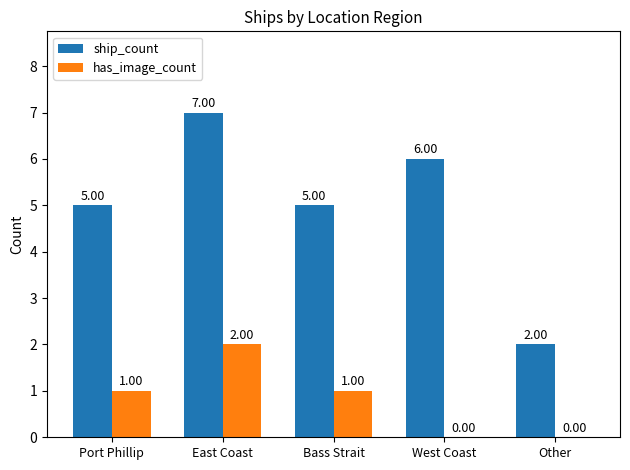

At which category is the sum across all series the highest?

East Coast